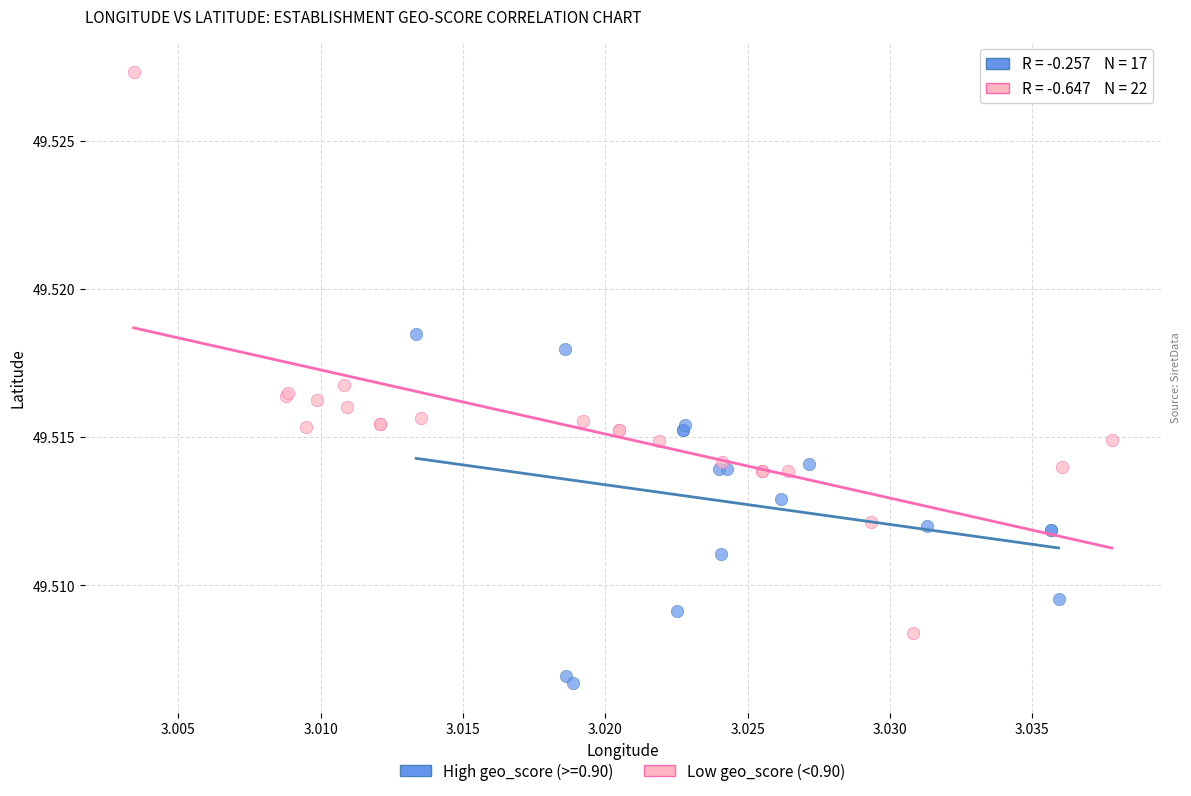

Which series contains the highest Y value?

Low geo_score (<0.90)